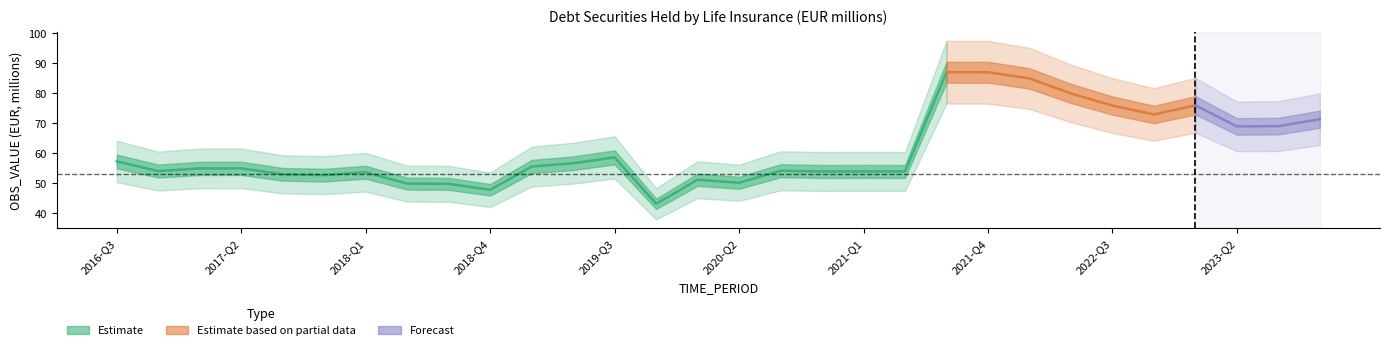

What is the change in value from 2019-Q2 to 2023-Q1?

+19.3